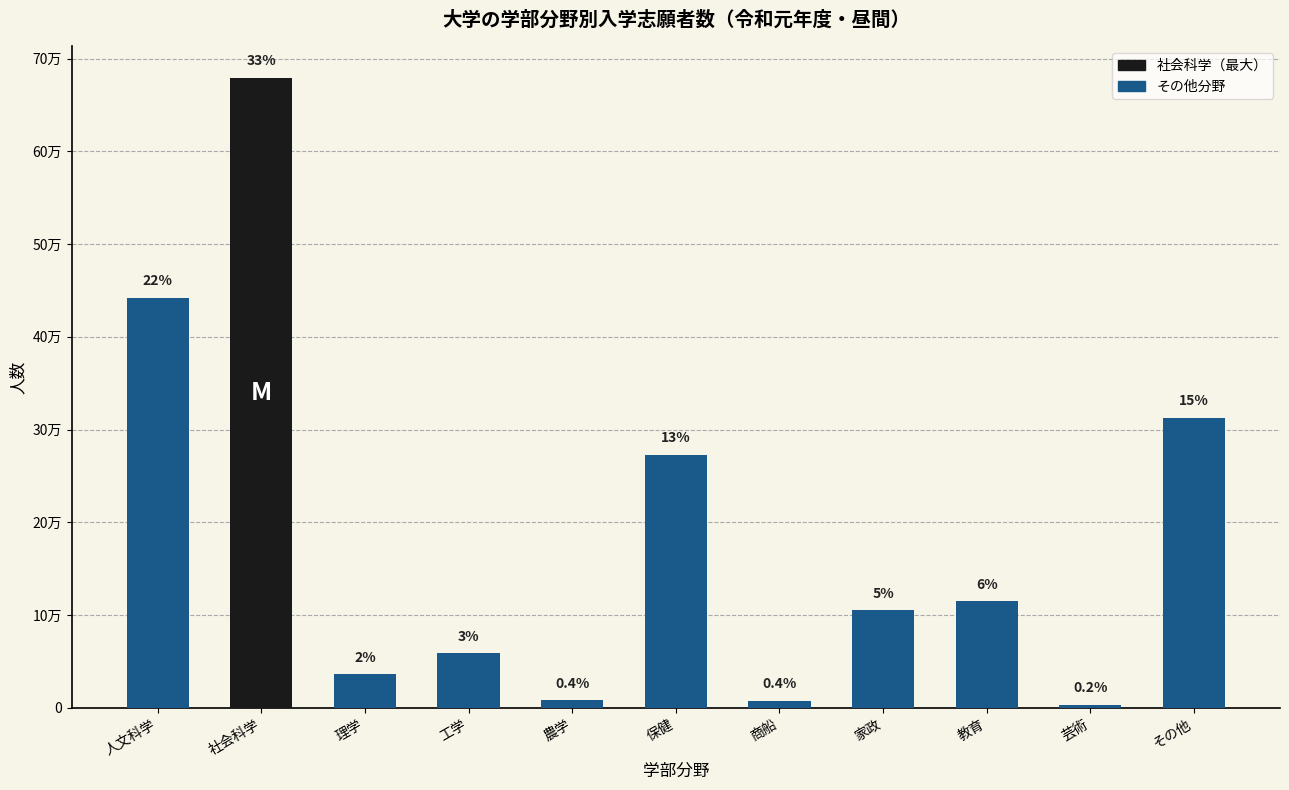

Does the chart contain any negative values?

No